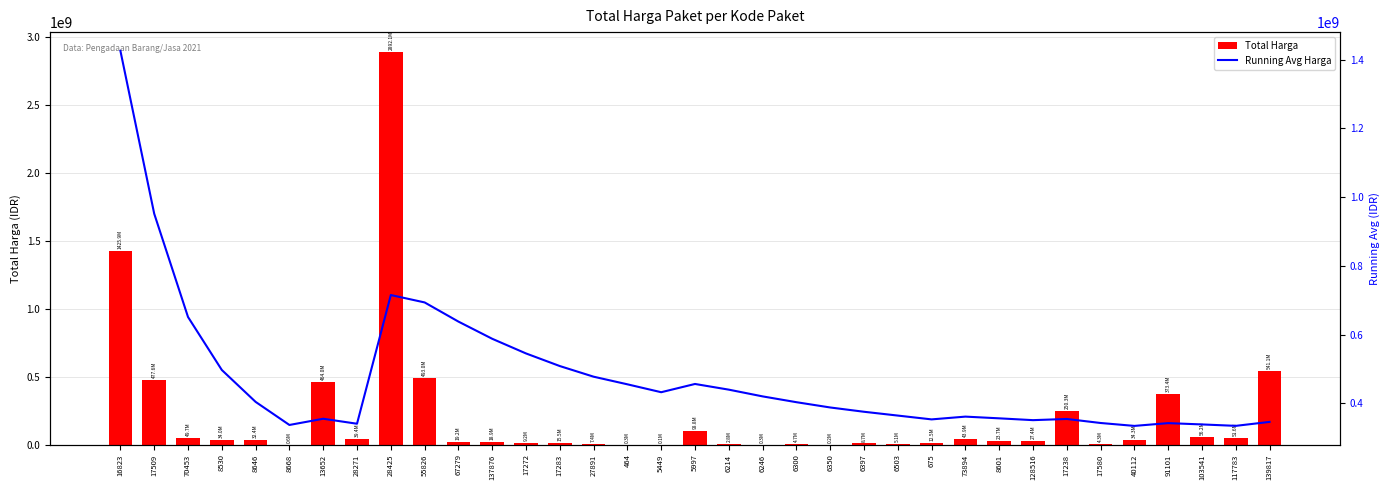

What is the difference between the second highest and minimum values in the Total Harga series?

1425789900